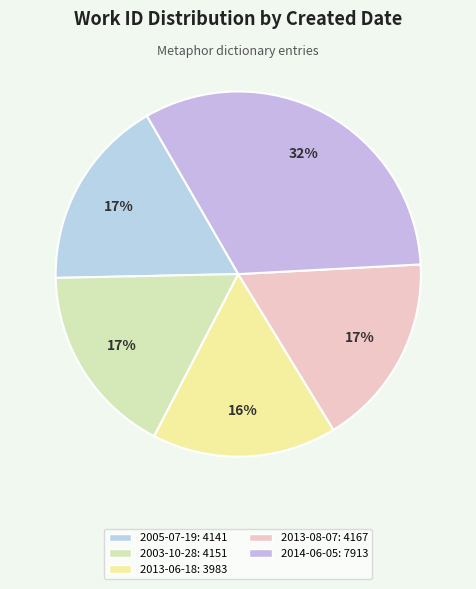

How many segments does this pie chart have?

5